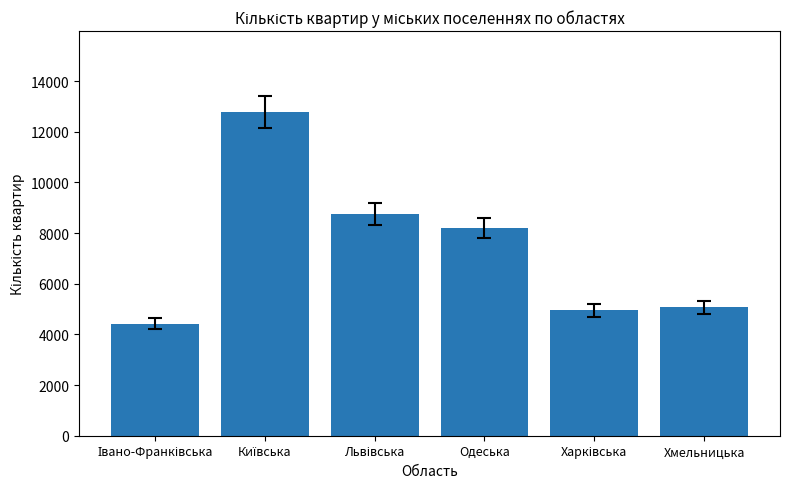

What is the difference between the values at Хмельницька and Одеська?

3132